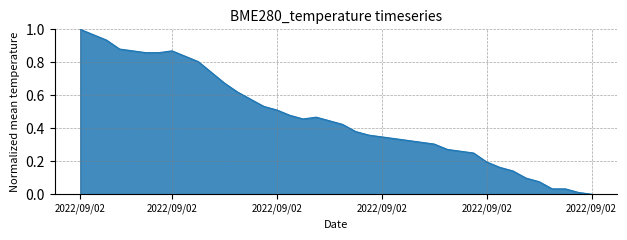

Is this an area chart (filled region under the line)?

Yes